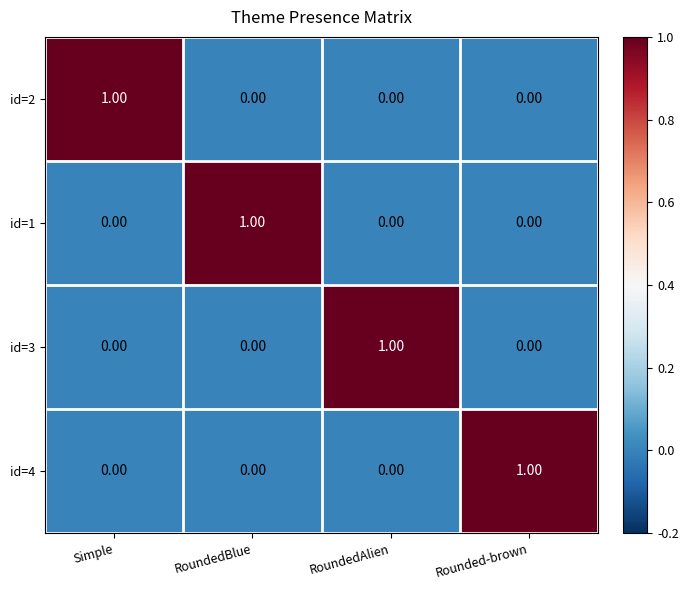

Is the value of id=2 at Simple greater than the value of id=3 at Rounded-brown?

Yes